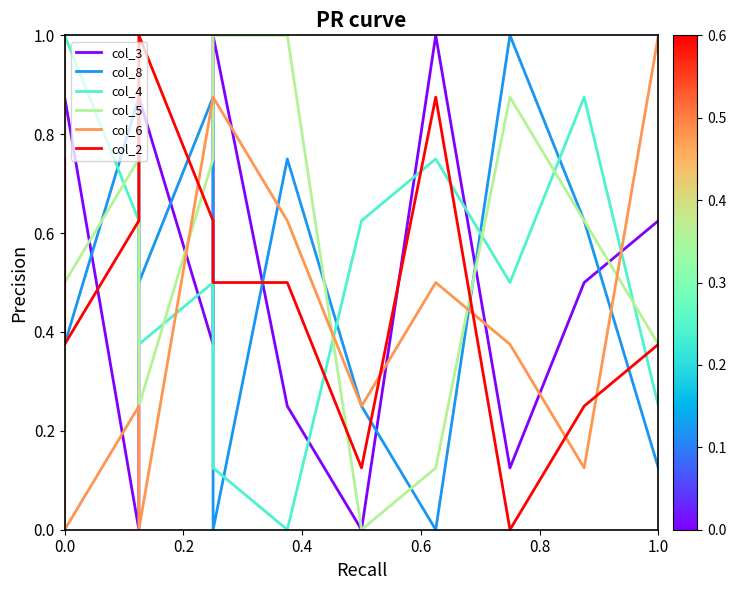

Is it true that col_5 equals 0.5 at 0.0?

True